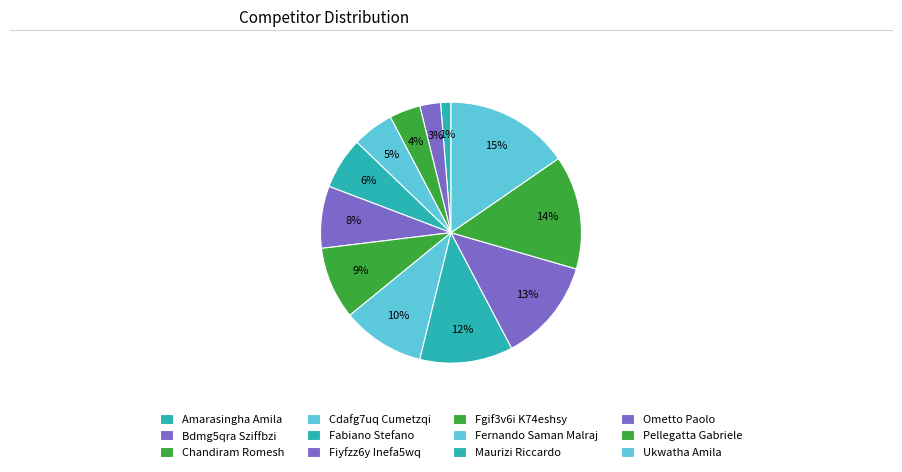

How many segments does this pie chart have?

12